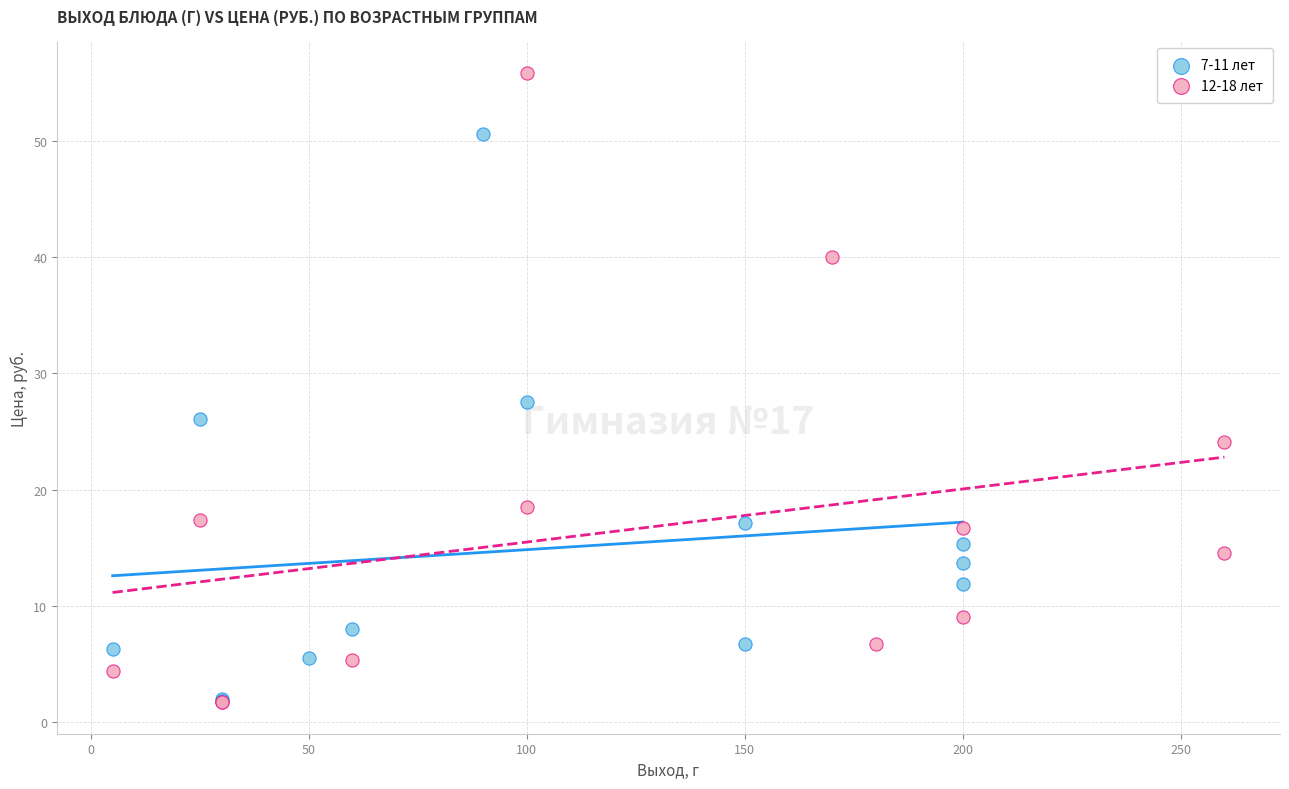

What are all the series names shown in the legend?

7-11 лет, 12-18 лет